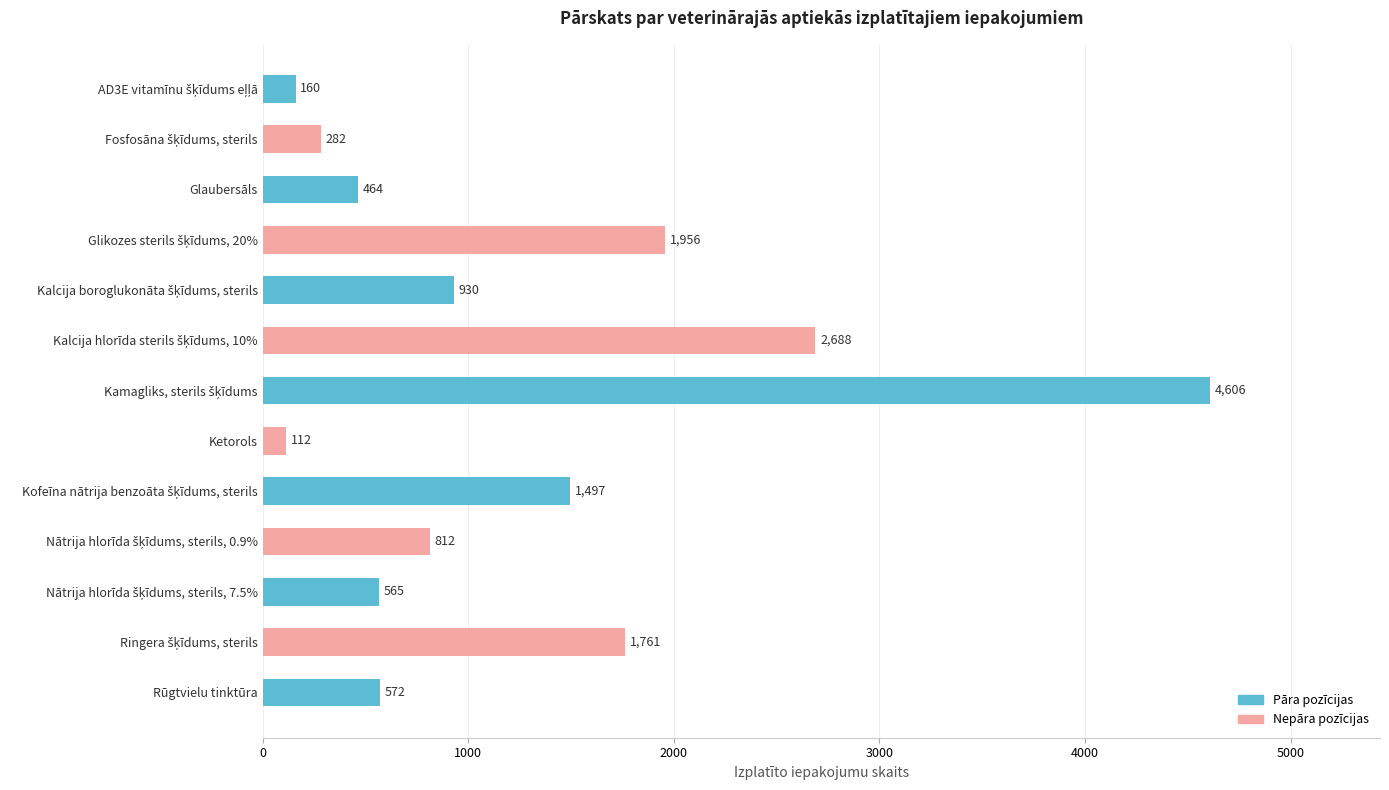

Which has a higher value, Rūgtvielu tinktūra or Ketorols?

Rūgtvielu tinktūra